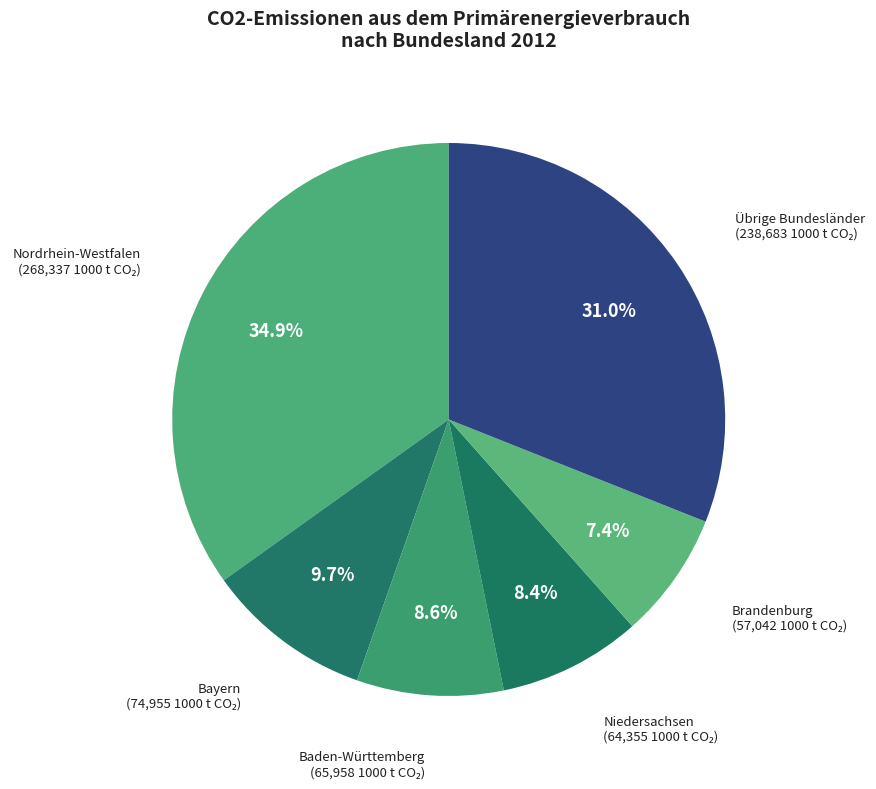

Which category has the biggest portion of the pie?

Nordrhein-Westfalen